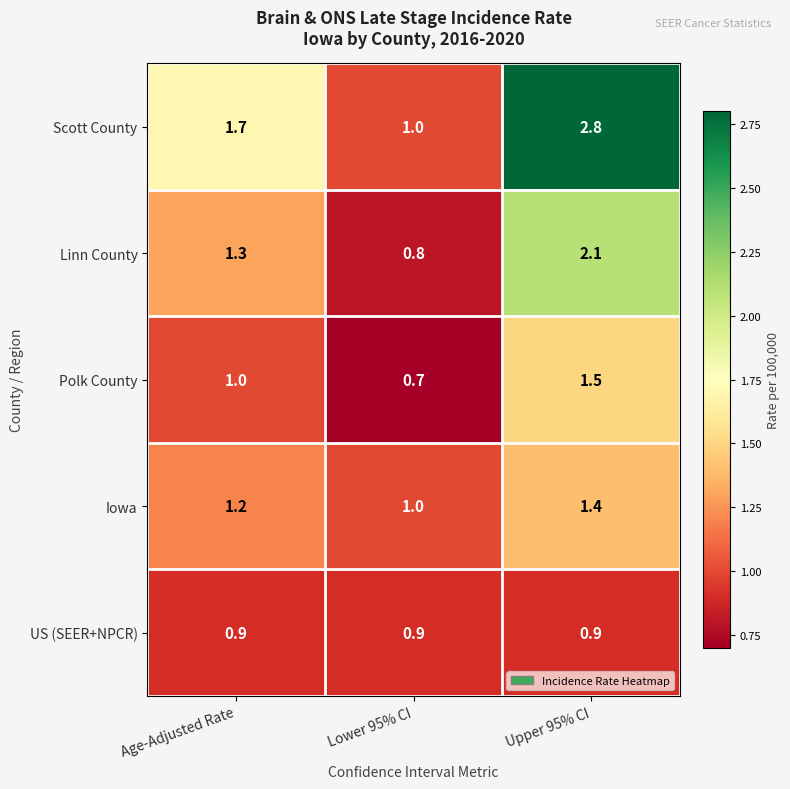

Reading left to right, transcribe all the data shown in this chart.

Scott County: 1.7	1.0	2.8
Linn County: 1.3	0.8	2.1
Polk County: 1.0	0.7	1.5
Iowa: 1.2	1.0	1.4
US (SEER+NPCR): 0.9	0.9	0.9